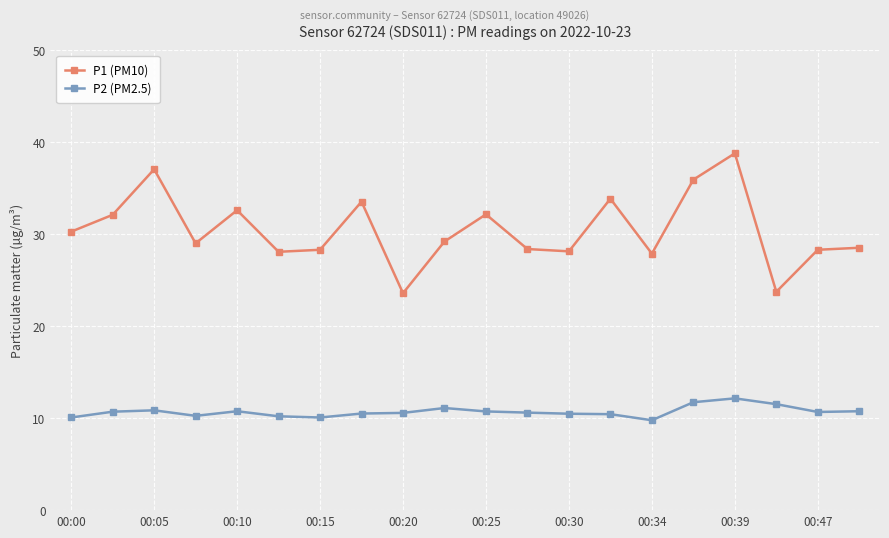

Which series has the largest total across all categories?

P1 (PM10)